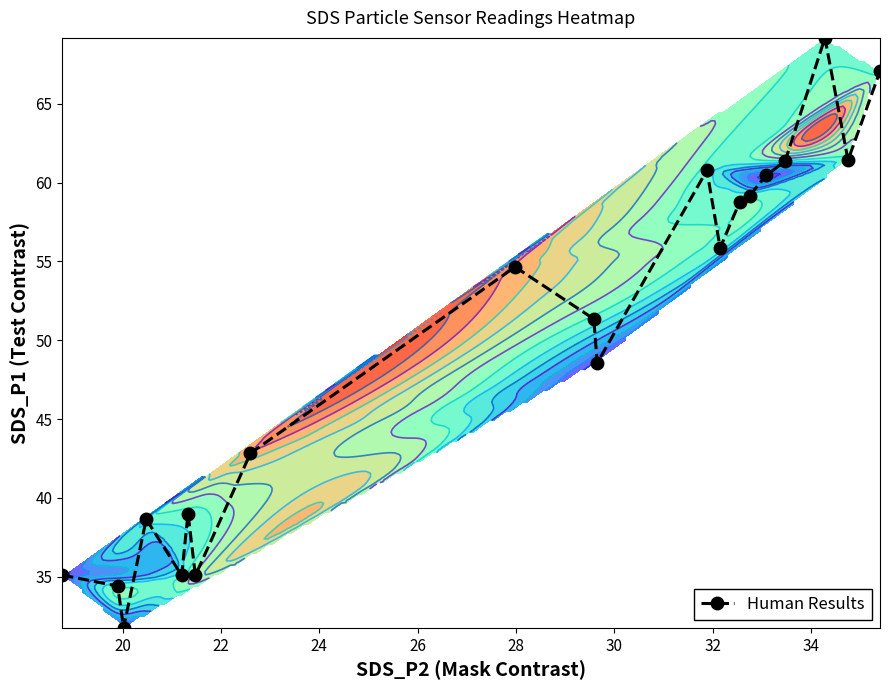

What is the average value?

50.0